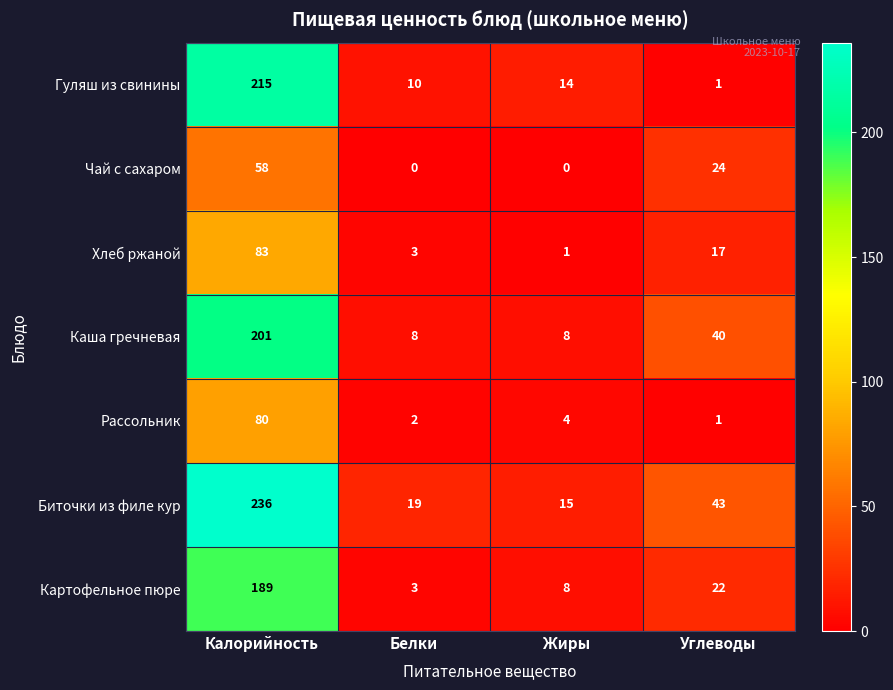

What is the difference between the maximum and minimum values in the Биточки из филе кур series?

221